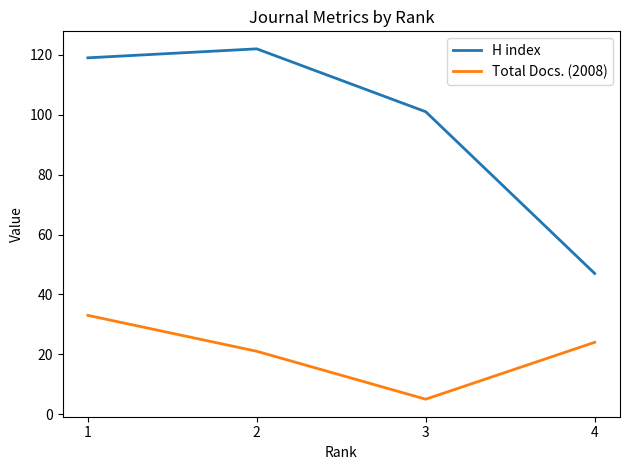

Reading right to left, extract all data points from this chart.

H index: 47	101	122	119
Total Docs. (2008): 24	5	21	33